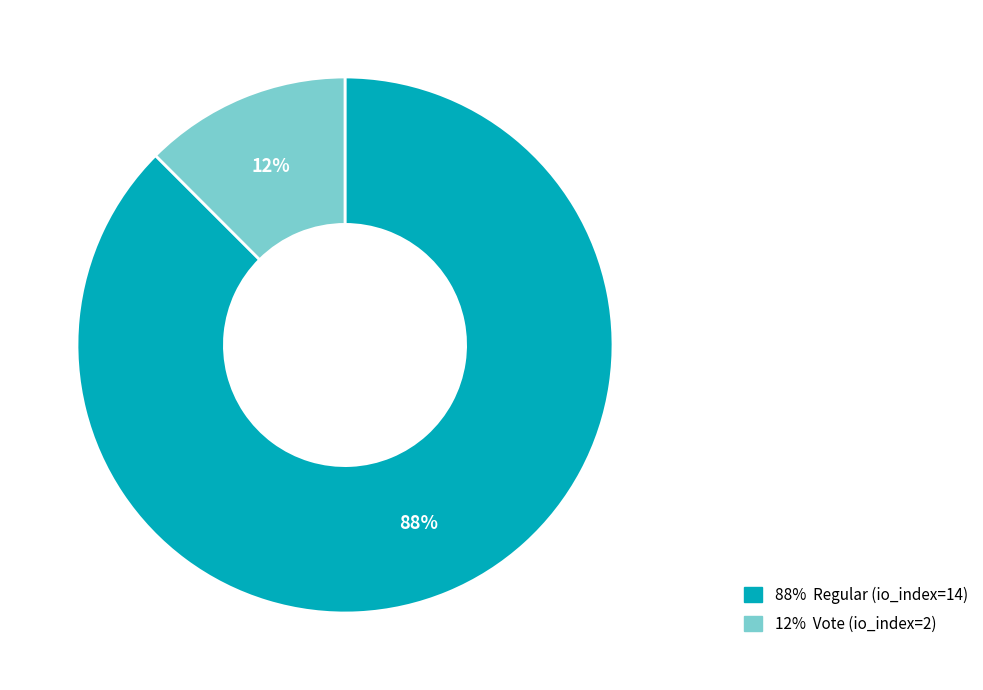

To the nearest percent, what is the average slice percentage?

50%